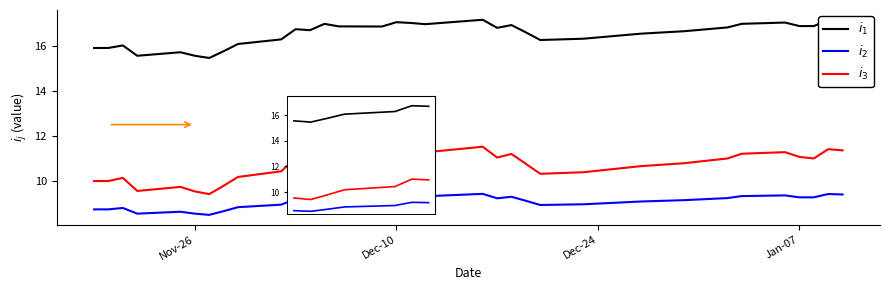

Is this an area chart (filled region under the line)?

No